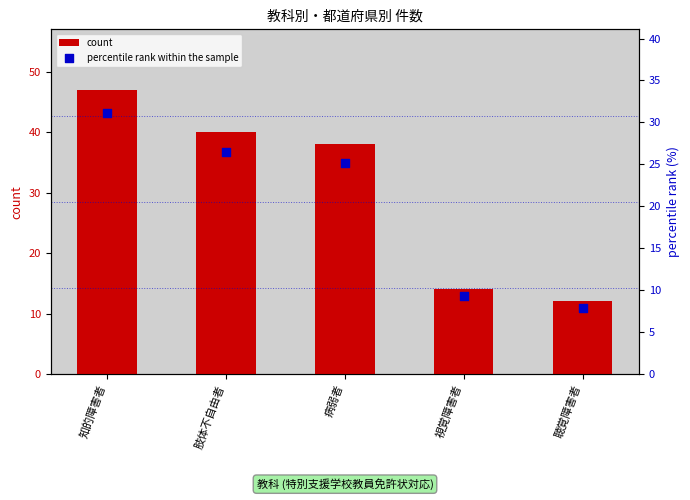

What is the total value across all series at 知的障害者?

78.1